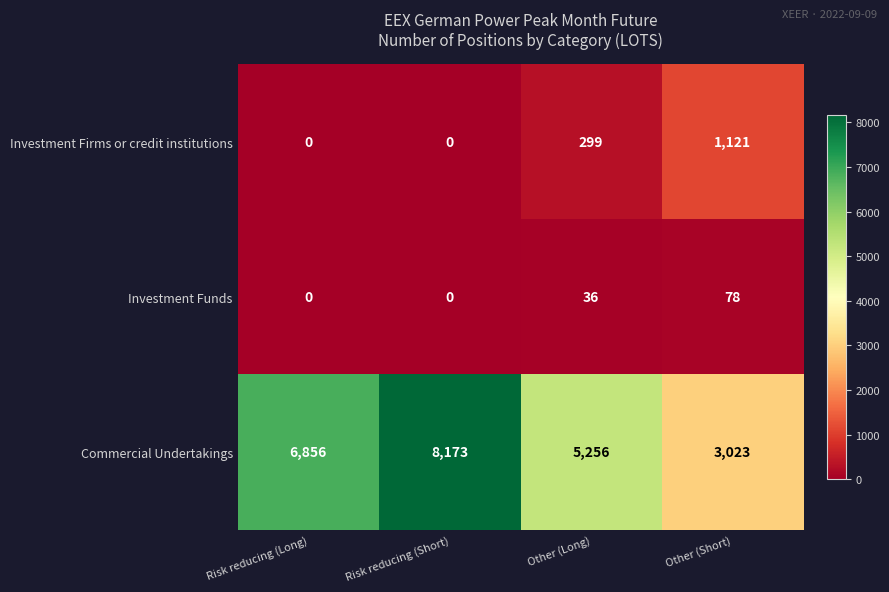

Reading left to right, what are all the values shown in this chart?

Investment Firms or credit institutions: 0	0	299	1121
Investment Funds: 0	0	36	78
Commercial Undertakings: 6856	8173	5256	3023